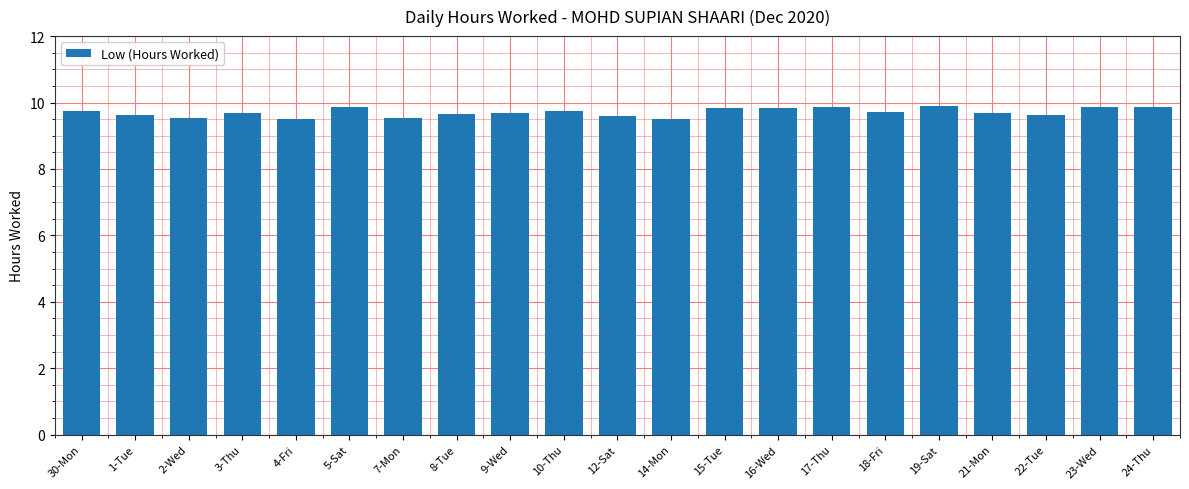

How many bars are there in total?

21